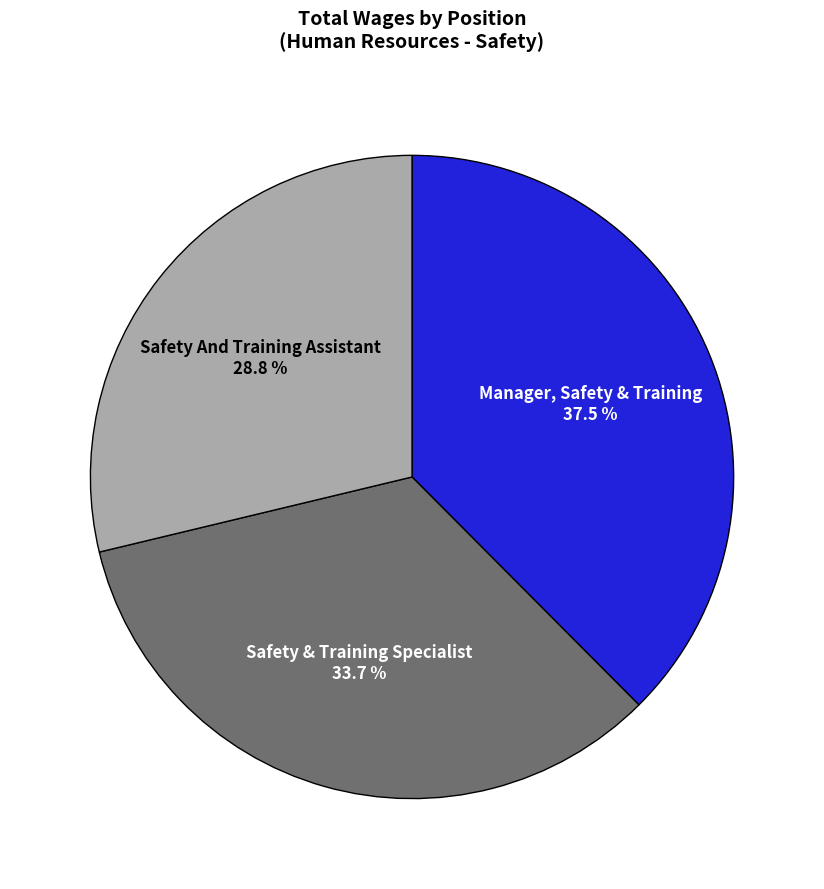

What is the largest slice in the pie chart?

Manager, Safety & Training